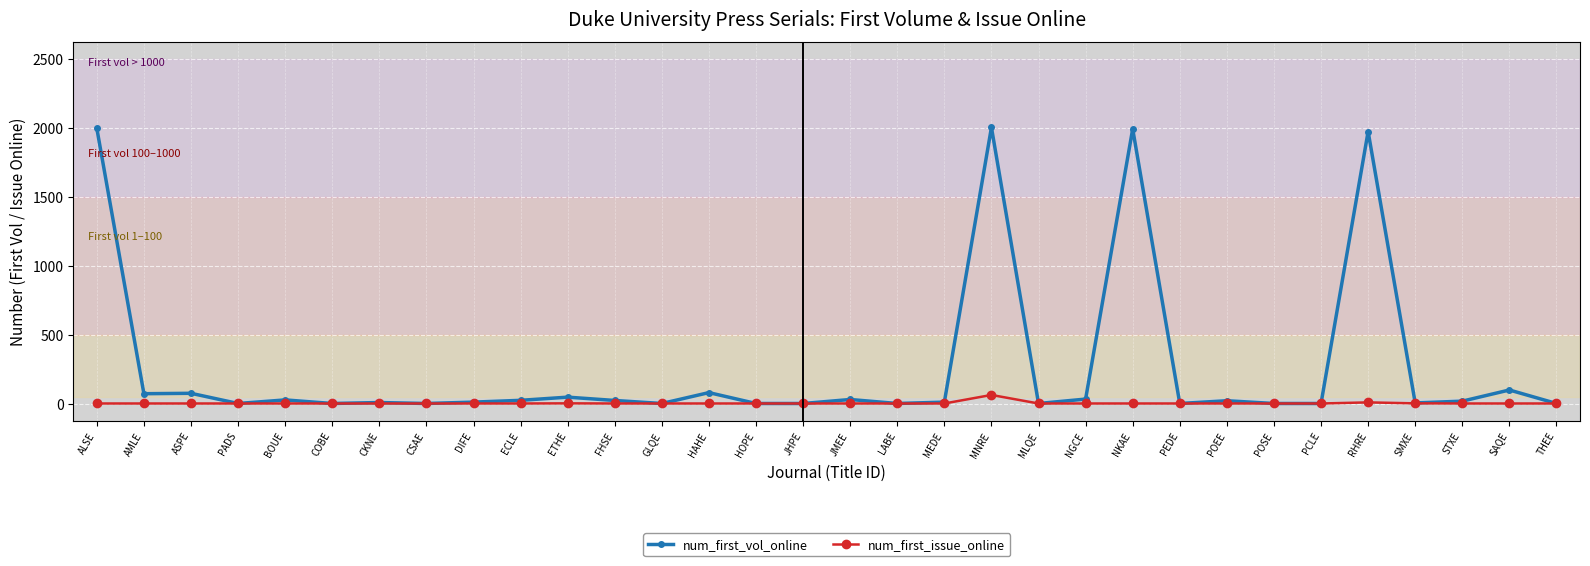

The num_first_vol_online series shows 1 at MLQE. True or false?

True